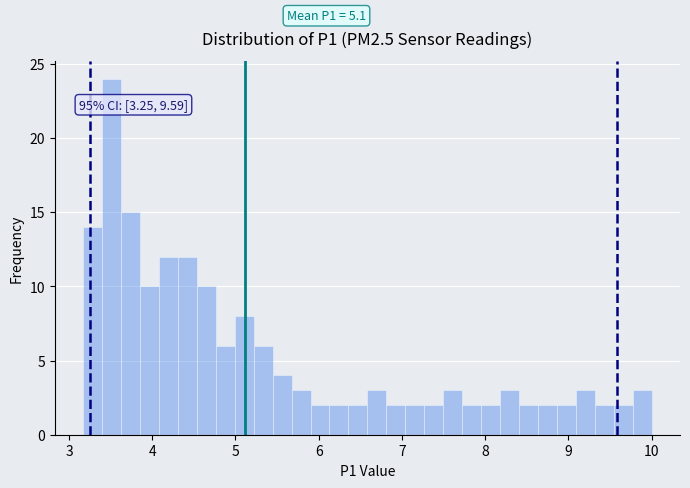

Read against the x-axis, roughly where is the centre of the tallest bar?

3.5